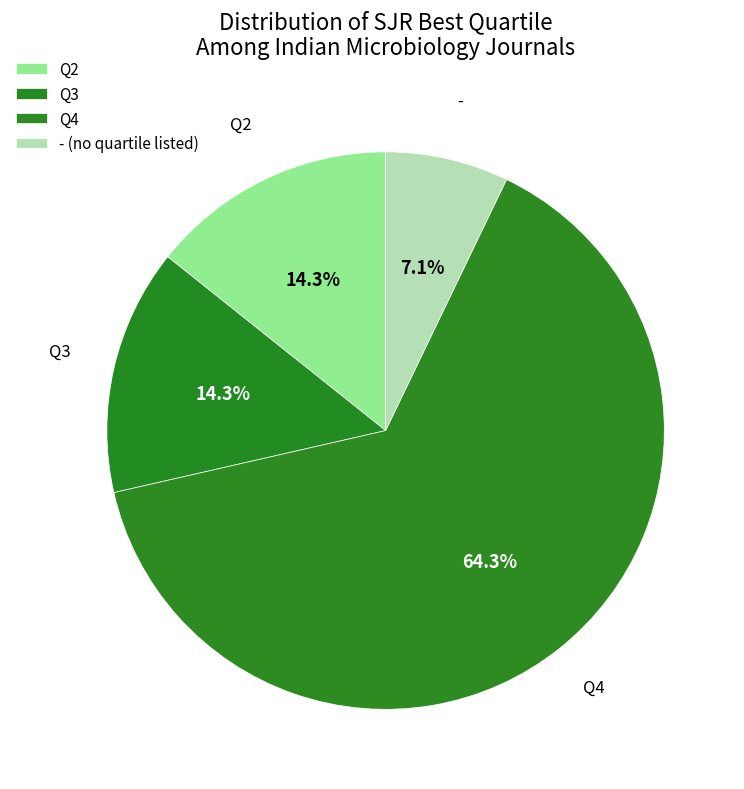

What is the largest slice in the pie chart?

Q4